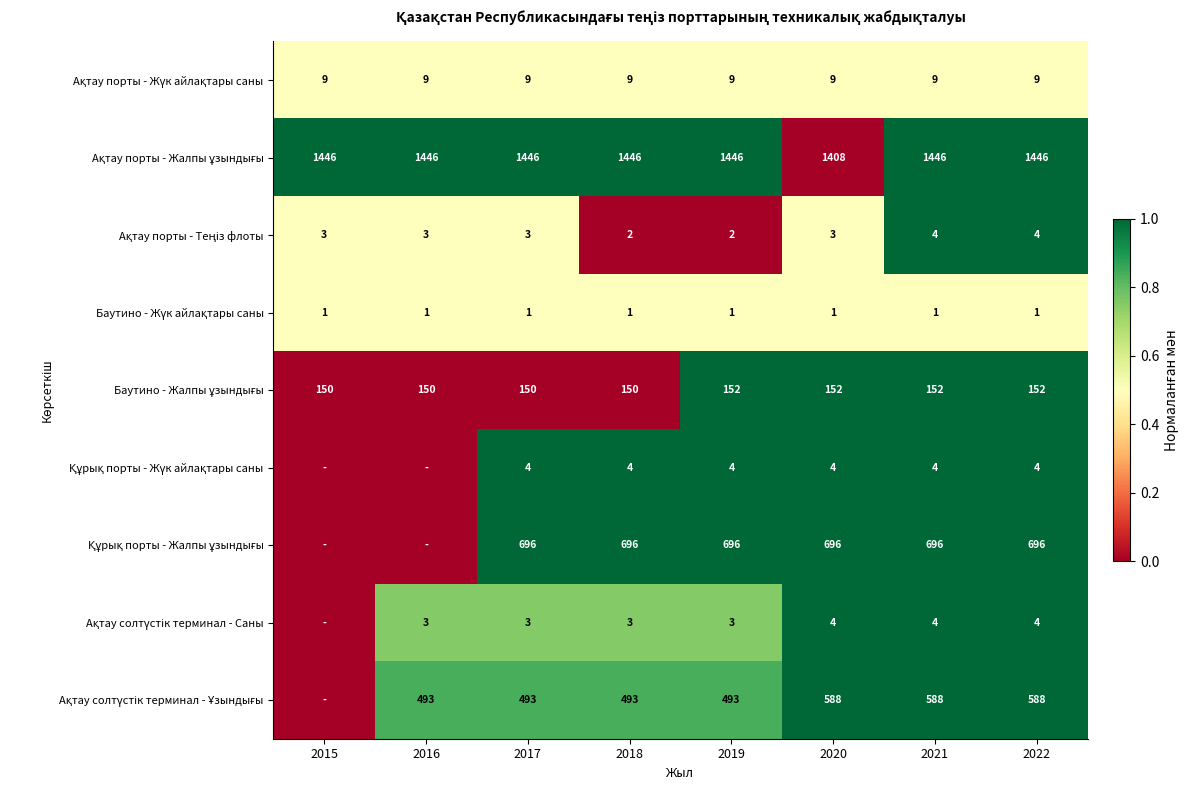

What is the difference between the highest and lowest values at 2020?

1407